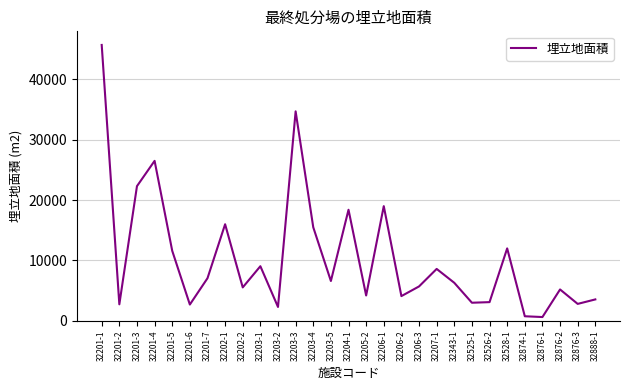

What is the change in value from 32203-3 to 32203-4?

-19199